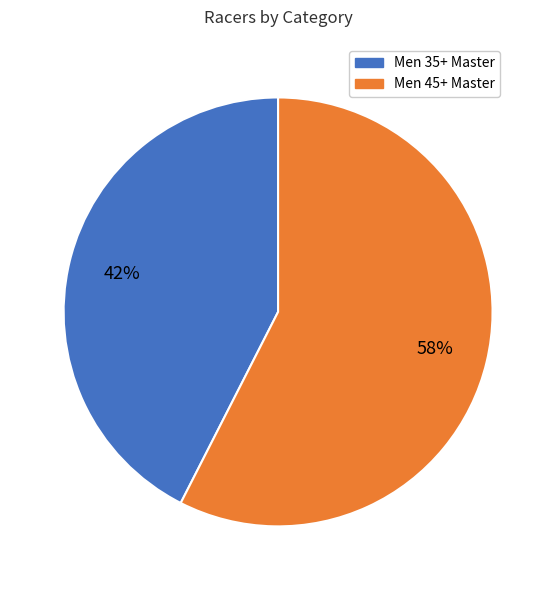

To the nearest percent, what is the combined percentage of Men 35+ Master and Men 45+ Master?

100%